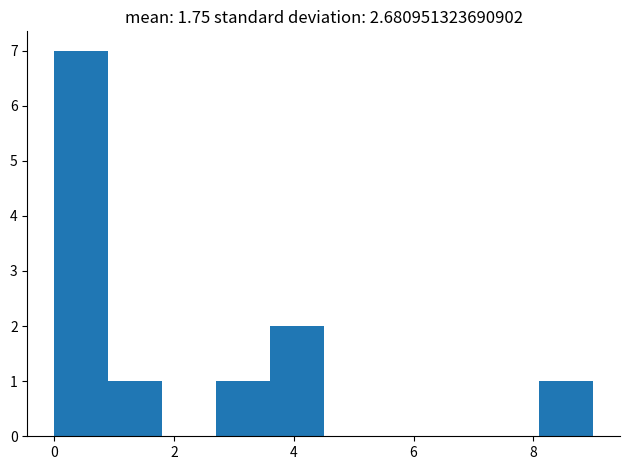

Reading left to right, list every bar in this chart as the range it spans on the x-axis followed by its height. Neither the bar edges nor the heights are printed on the chart, so give them approximately, as read against the axes.

0.0 to 0.9: 7
0.9 to 1.8: 1
1.8 to 2.7: 0
2.7 to 3.6: 1
3.6 to 4.5: 2
4.5 to 5.4: 0
5.4 to 6.3: 0
6.3 to 7.2: 0
7.2 to 8.1: 0
8.1 to 9.0: 1